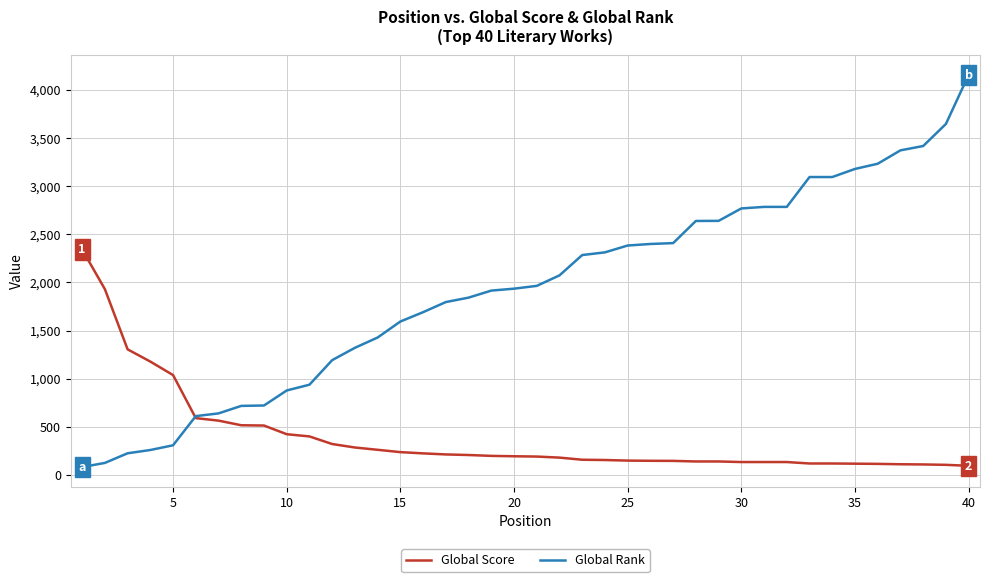

List the series in order of their peak value, lowest first.

Global Score, Global Rank